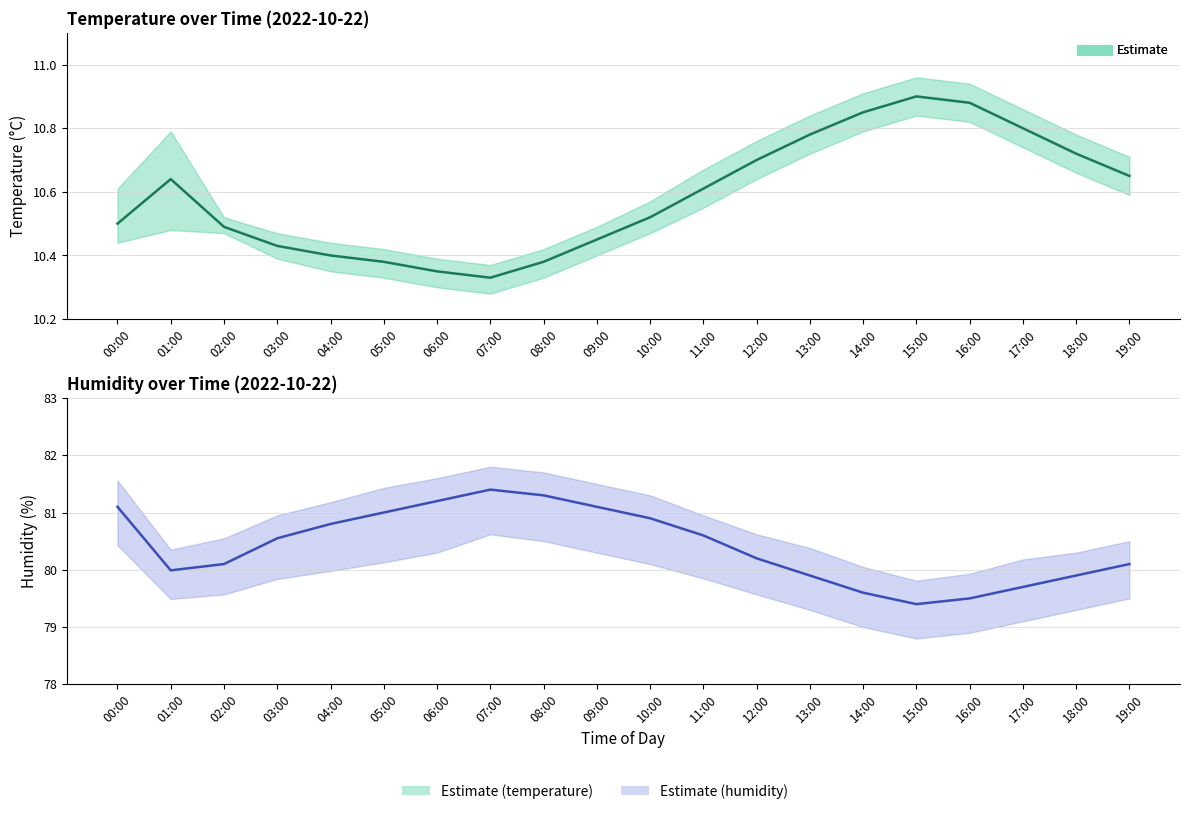

Reading left to right, extract all data points from this chart.

temperature: 00:00=10.5	01:00=10.6	02:00=10.5	03:00=10.4	04:00=10.4	05:00=10.4	06:00=10.3	07:00=10.3	08:00=10.4	09:00=10.4	10:00=10.5	11:00=10.6	12:00=10.7	13:00=10.8	14:00=10.8	15:00=10.9	16:00=10.9	17:00=10.8	18:00=10.7	19:00=10.7
humidity: 00:00=81.1	01:00=80.0	02:00=80.1	03:00=80.5	04:00=80.8	05:00=81.0	06:00=81.2	07:00=81.4	08:00=81.3	09:00=81.1	10:00=80.9	11:00=80.6	12:00=80.2	13:00=79.9	14:00=79.6	15:00=79.4	16:00=79.5	17:00=79.7	18:00=79.9	19:00=80.1